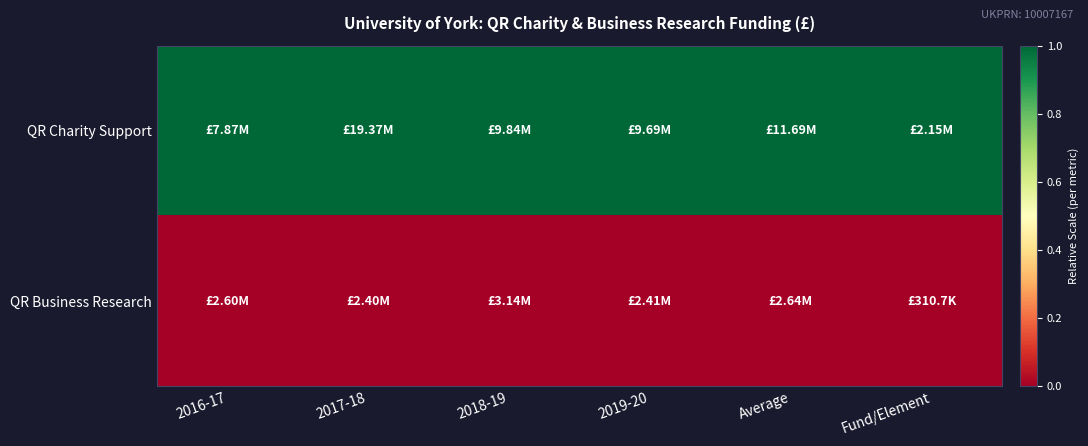

How many categories are shown in the chart?

6